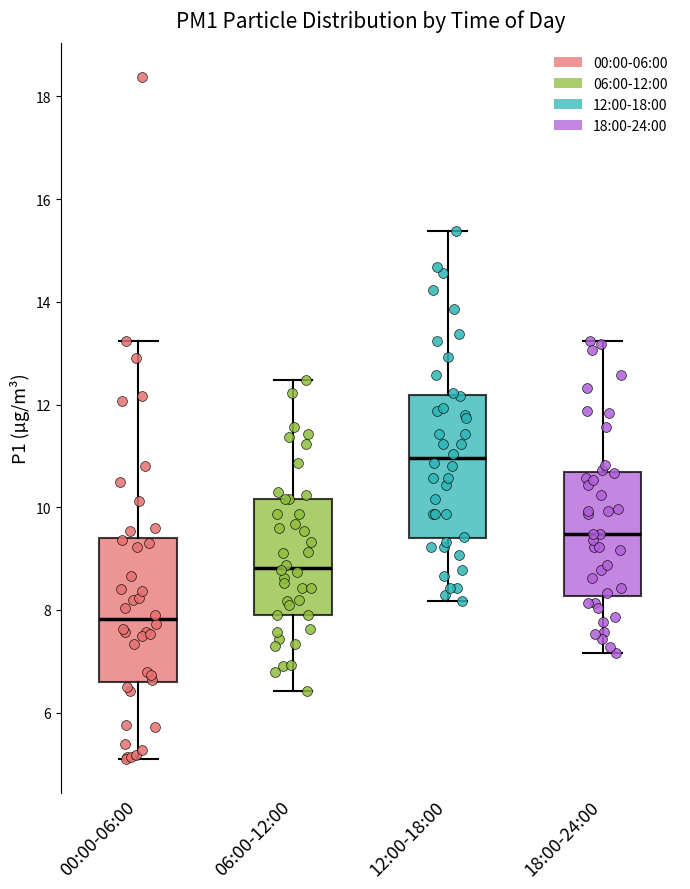

Which box's median line is the highest?

12:00-18:00